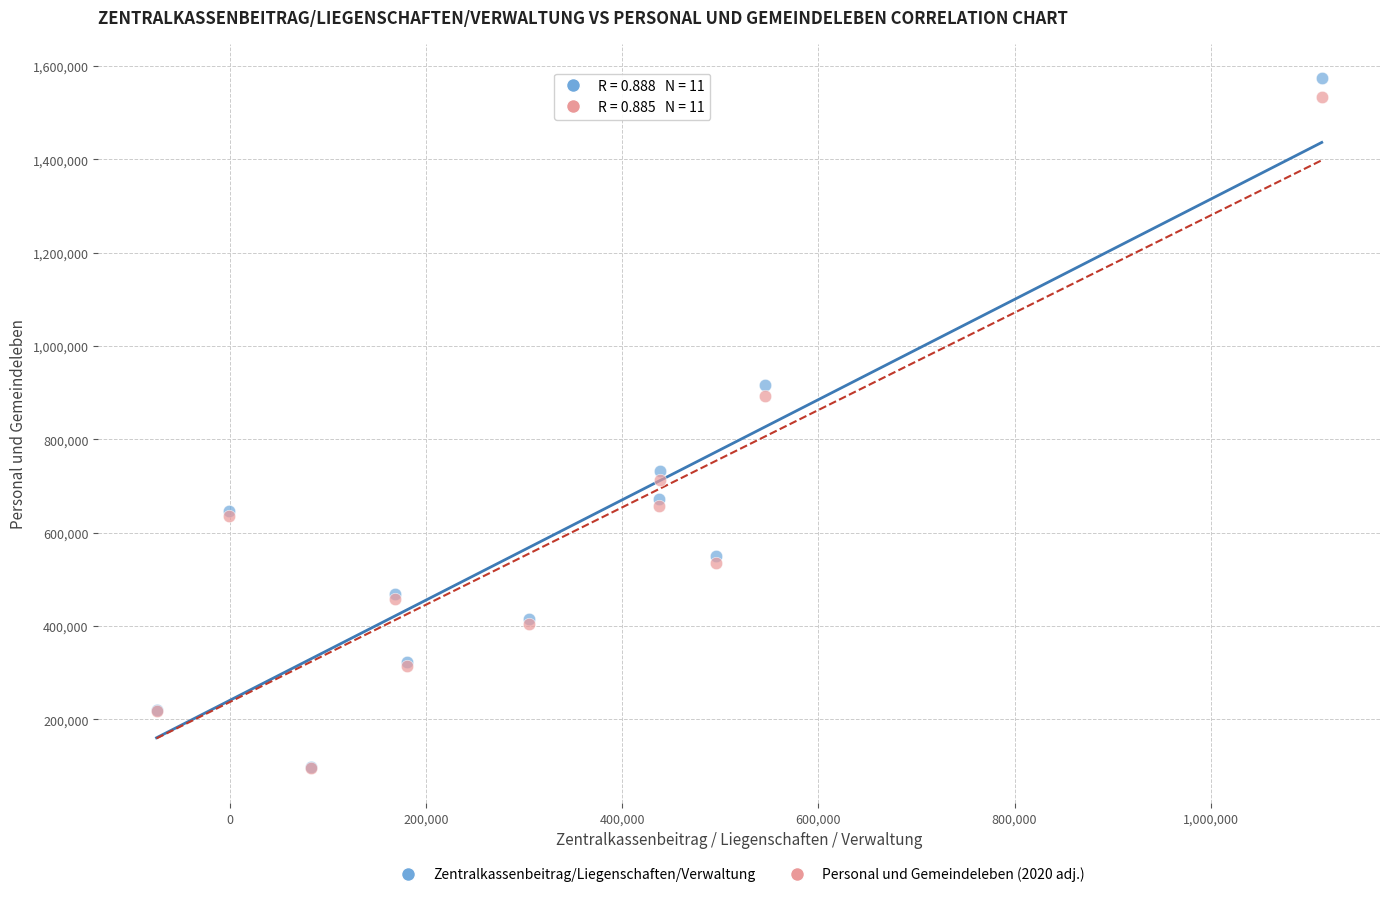

In the Zentralkassenbeitrag/Liegenschaften/Verwaltung series, what Y value is closest to 835500?

915712.0